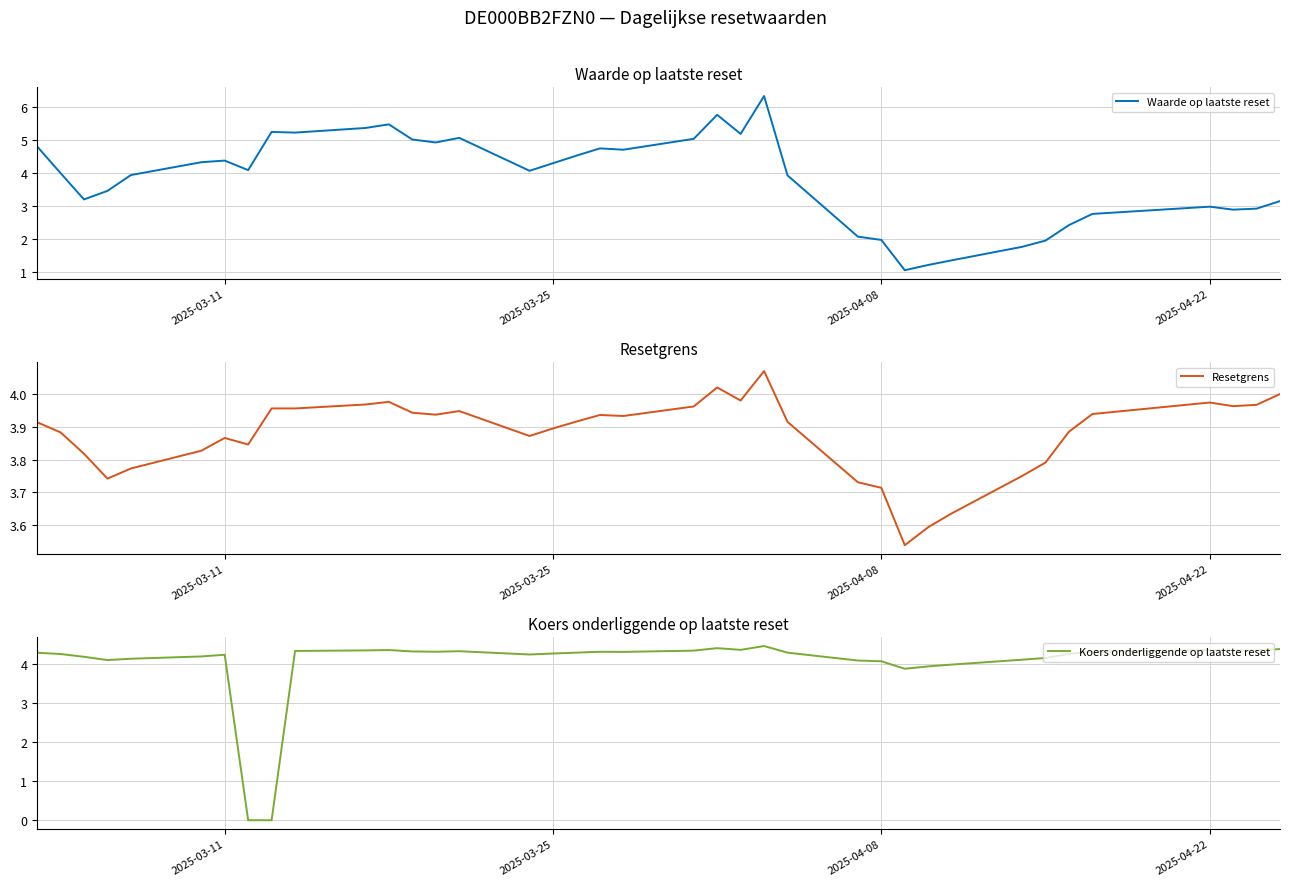

Is this an area chart (filled region under the line)?

No